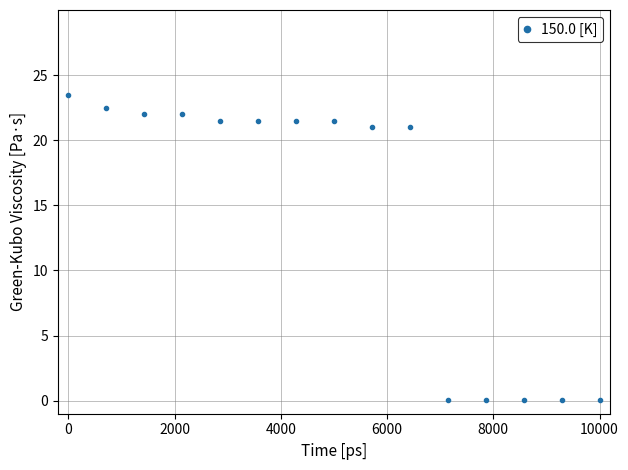

What is the value of the 3rd point from the left?

22.0